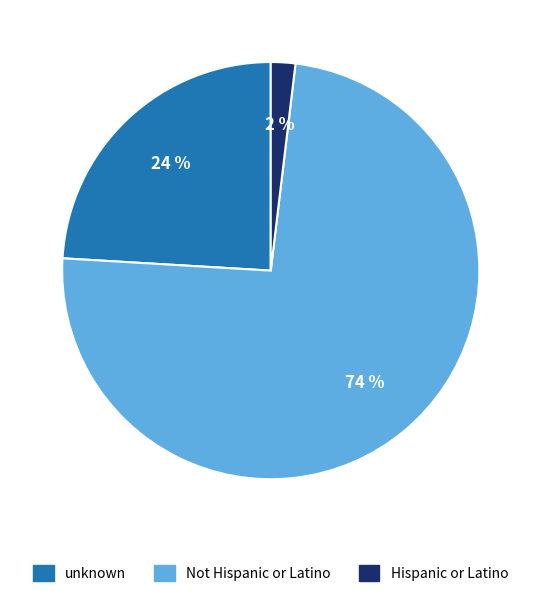

To the nearest percent, what is the combined percentage of Hispanic or Latino and unknown?

26%